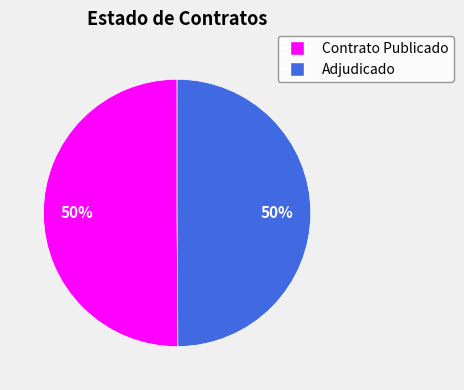

To the nearest percent, what is the average slice percentage?

50%